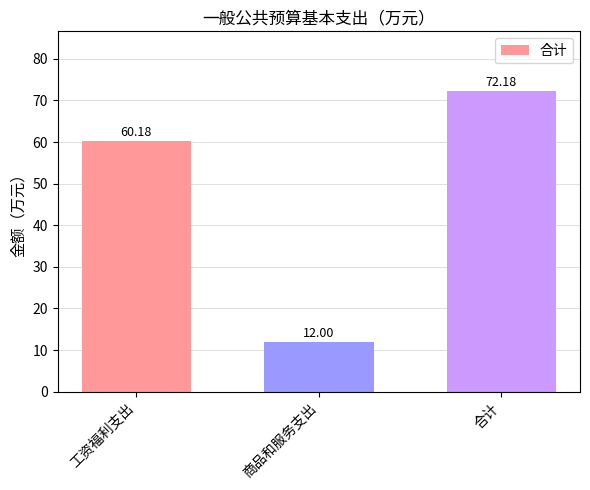

Where does the data first go above 60?

工资福利支出